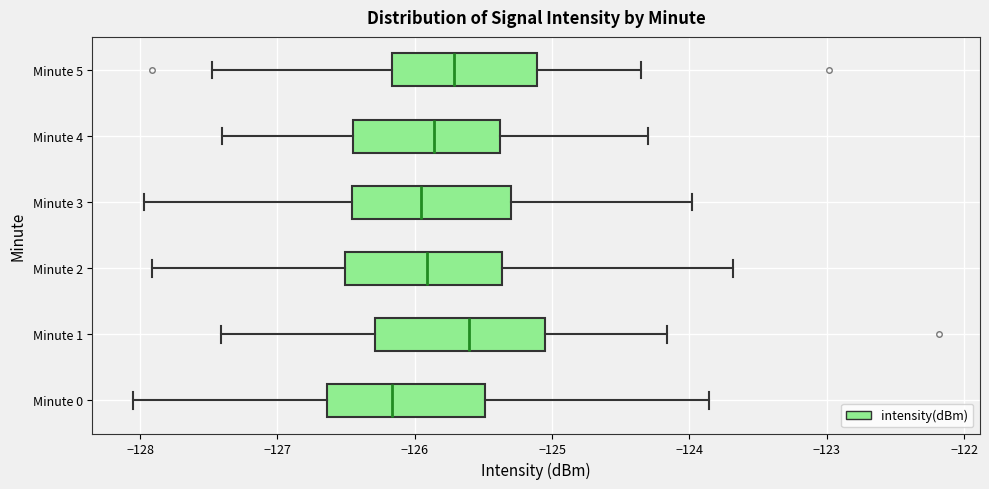

Where does the median line of the box for Minute 0 sit on the x-axis? The values are not printed on the chart, so give them approximately, as read against the axis.

-126.2